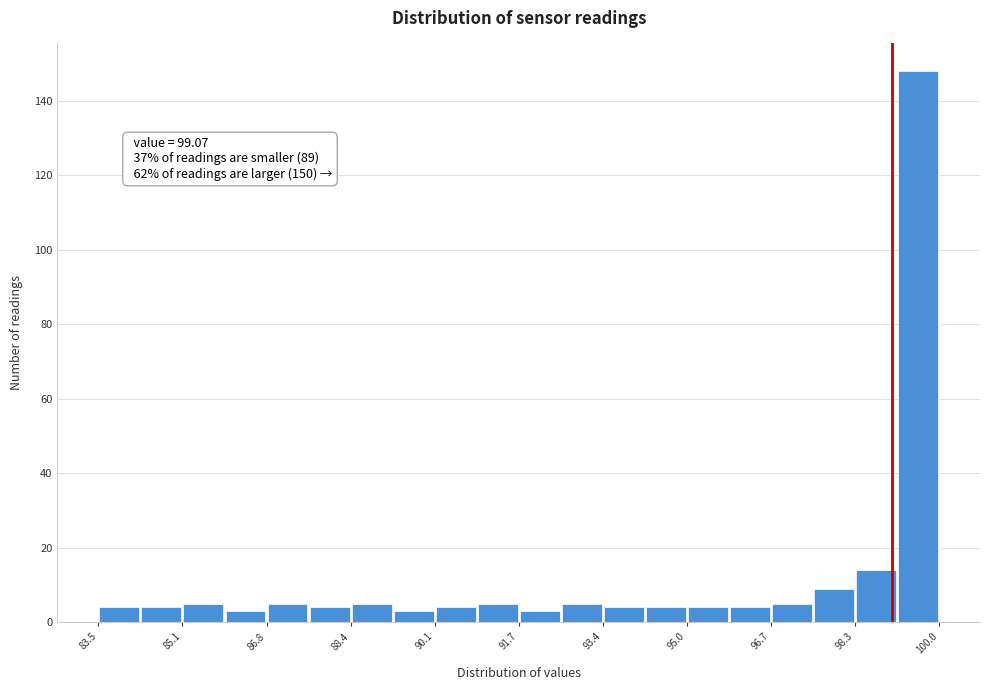

Over which range of the x-axis is the bar tallest?

99.2 to 100.0